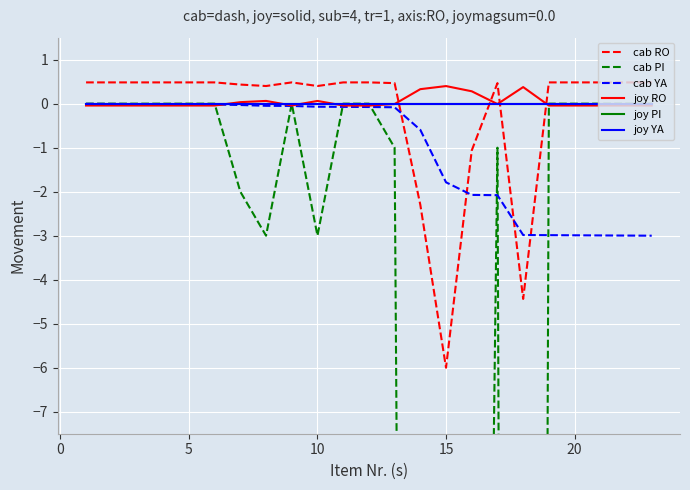

Reading right to left, extract all data points from this chart.

cab RO: 0.5	0.5	0.5	0.5	0.5	-4.4	0.5	-1.1	-6.0	-2.3	0.5	0.5	0.5	0.4	0.5	0.4	0.4	0.5	0.5	0.5	0.5	0.5	0.5
cab PI: 0.0	0.0	0.0	0.0	0.0	-150.0	-1.0	-47.5	-197.5	-85.0	-1.0	0.0	0.0	-3.0	0.0	-3.0	-2.0	0.0	0.0	0.0	0.0	0.0	0.0
cab YA: -3.0	-3.0	-3.0	-3.0	-3.0	-3.0	-2.1	-2.1	-1.8	-0.6	-0.1	-0.1	-0.1	-0.1	-0.1	-0.0	-0.0	-0.0	-0.0	-0.0	-0.0	-0.0	-0.0
joy RO: -0.0	-0.0	-0.0	-0.0	-0.0	0.4	-0.0	0.3	0.4	0.3	-0.0	-0.0	-0.0	0.1	-0.0	0.1	0.0	-0.0	-0.0	-0.0	-0.0	-0.0	-0.0
joy PI: 0.0	0.0	0.0	0.0	0.0	0.0	0.0	0.0	0.0	0.0	0.0	0.0	0.0	0.0	0.0	0.0	0.0	0.0	0.0	0.0	0.0	0.0	0.0
joy YA: 0.0	0.0	0.0	0.0	0.0	0.0	0.0	0.0	0.0	0.0	0.0	0.0	0.0	0.0	0.0	0.0	0.0	0.0	0.0	0.0	0.0	0.0	0.0